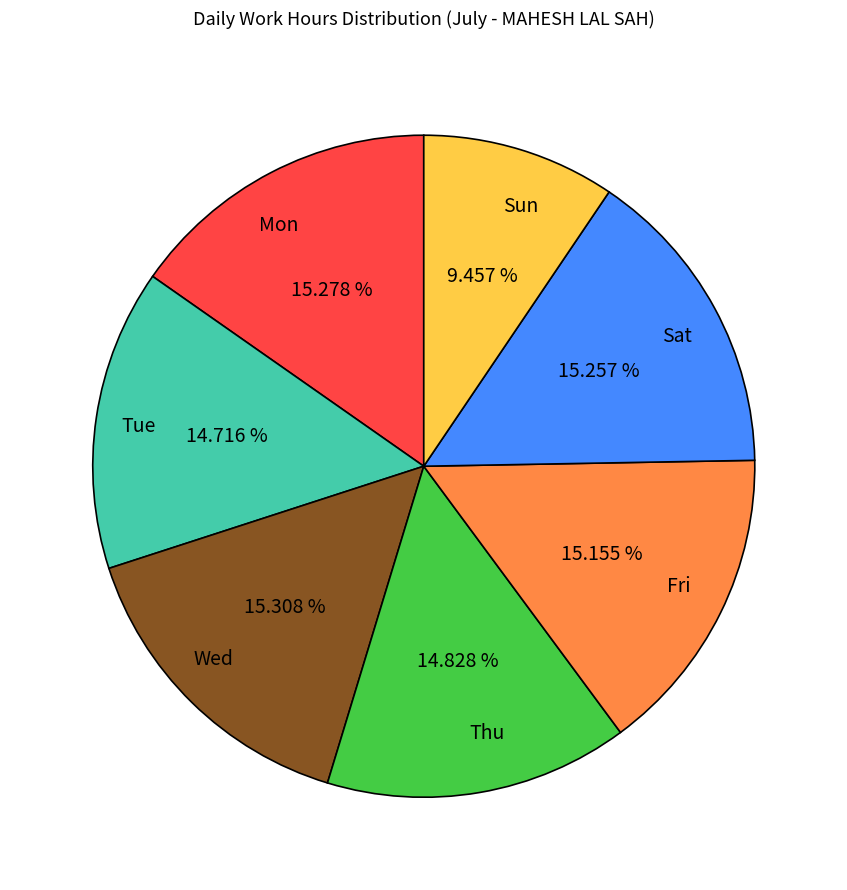

True or false: Fri accounts for 24% of the total.

False